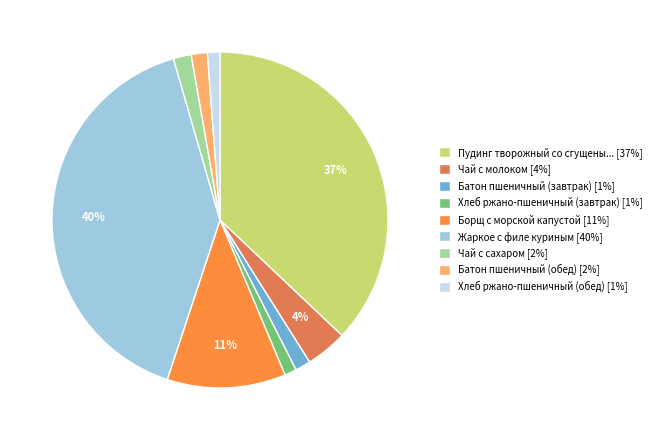

Do Чай с молоком [4%] and Чай с сахаром [2%] together represent more than half of the pie?

No